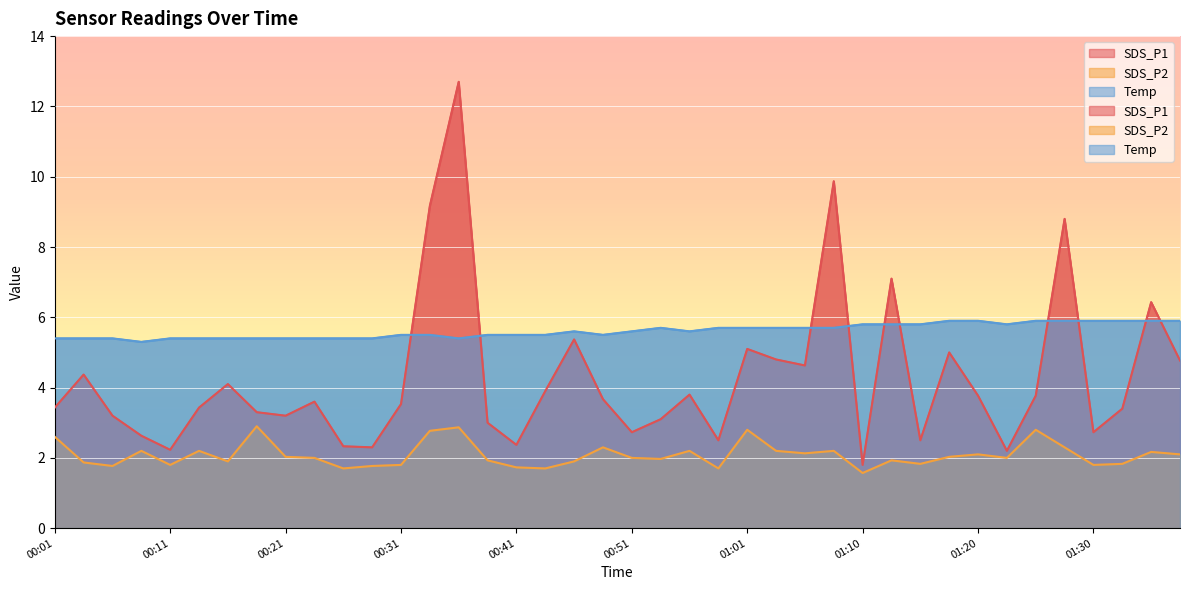

What is the difference between the SDS_P2 values at 01:15 and 00:33?

0.9